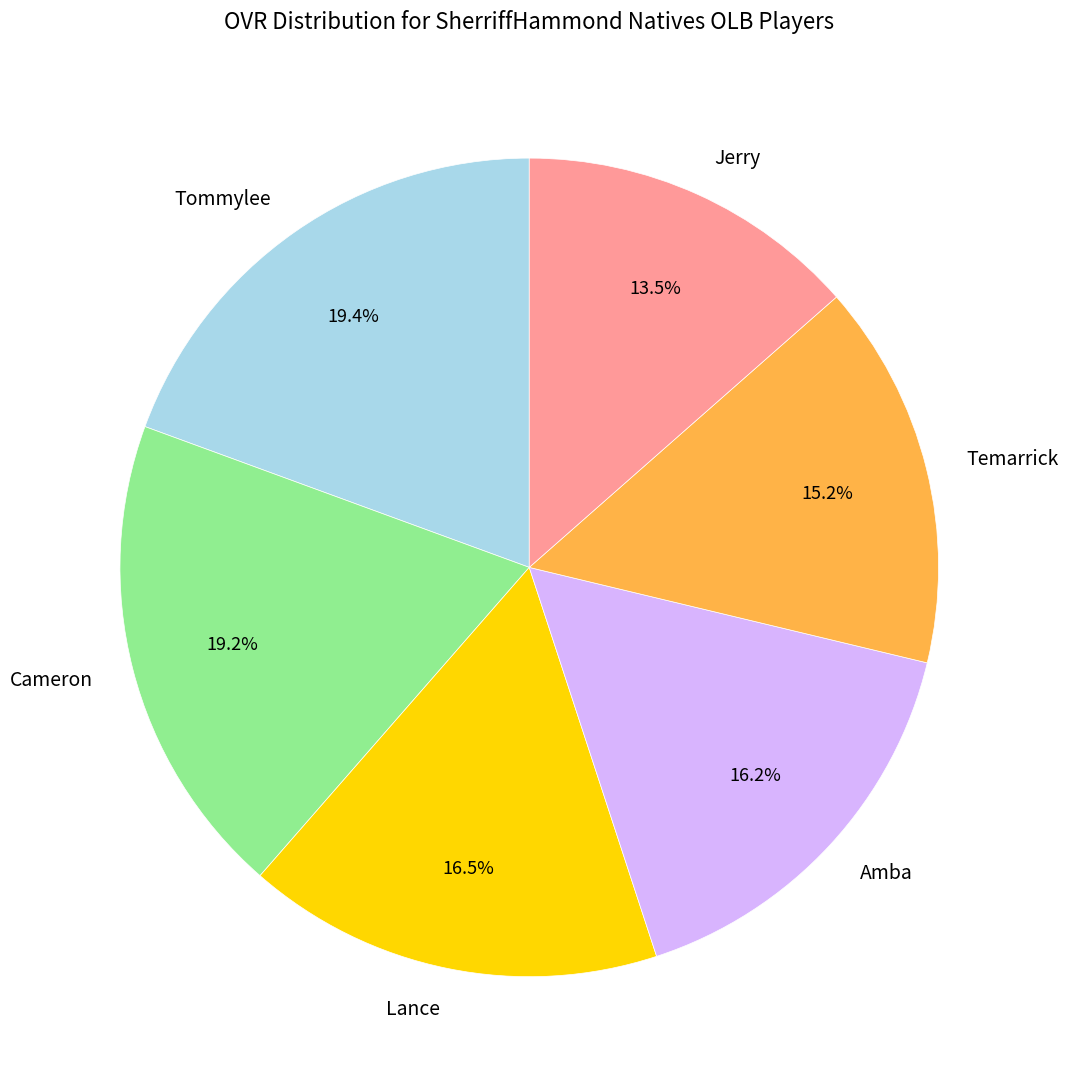

To the nearest percent, what is the combined percentage of Lance and Temarrick?

32%